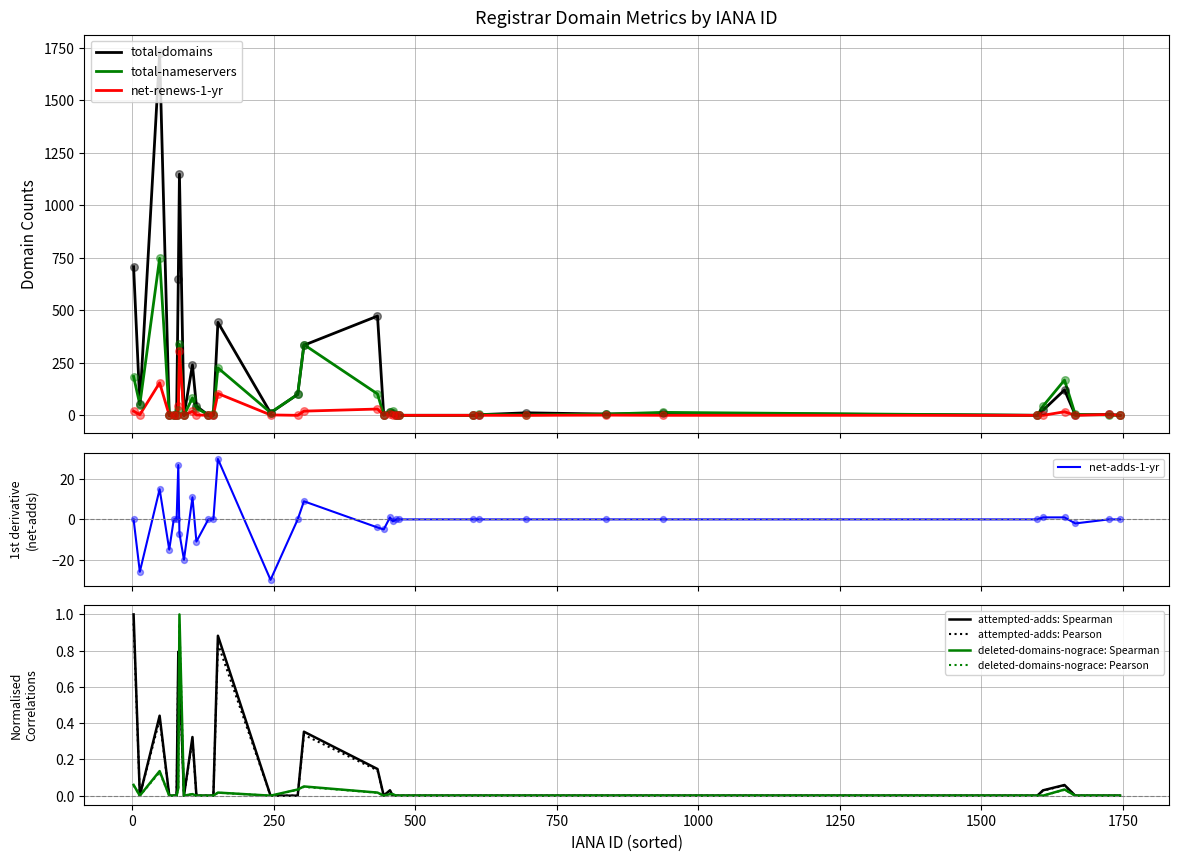

Which series has the largest Y range (max minus min)?

total-domains